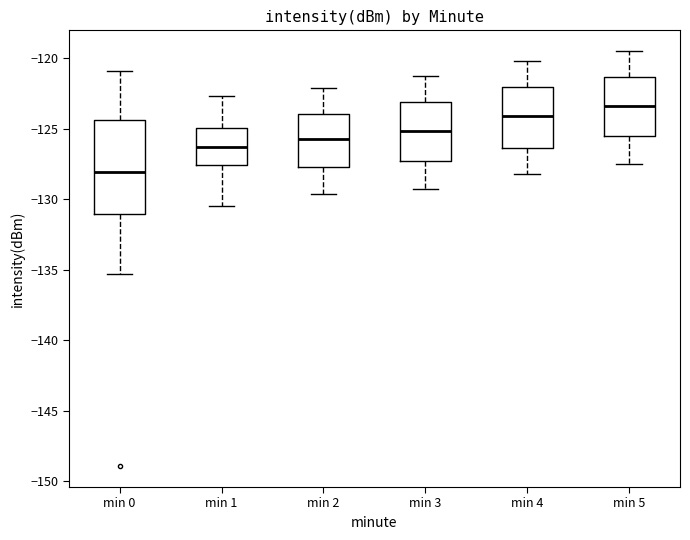

Reading left to right, read every box against the y-axis: the position of its median line, the range the box covers, and the ends of its whiskers. The values are not printed on the chart, so give them approximately, as read against the axis.

min 0: median -128.0, box -131.0 to -124.5, whiskers -135.5 to -121.0
min 1: median -126.5, box -127.5 to -125.0, whiskers -130.5 to -122.5
min 2: median -125.5, box -127.5 to -124.0, whiskers -129.5 to -122.0
min 3: median -125.0, box -127.5 to -123.0, whiskers -129.5 to -121.5
min 4: median -124.0, box -126.5 to -122.0, whiskers -128.0 to -120.0
min 5: median -123.5, box -125.5 to -121.5, whiskers -127.5 to -119.5